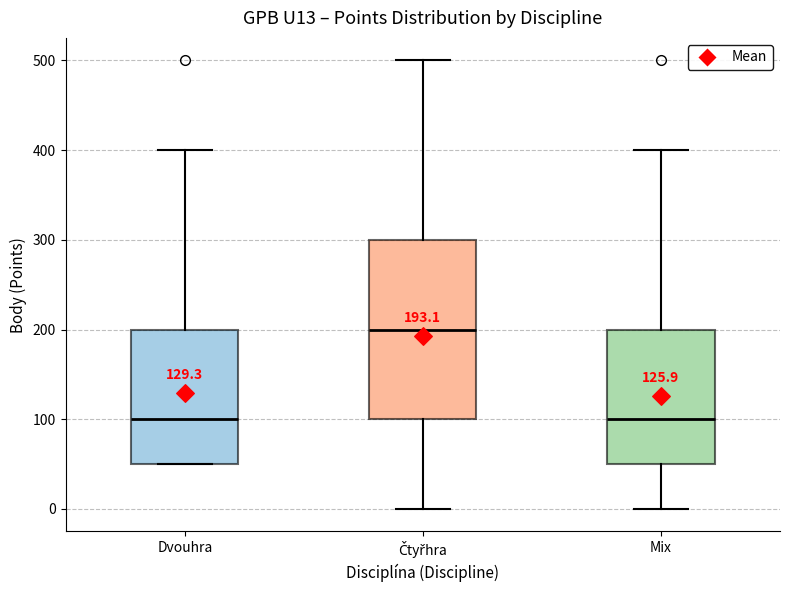

Comparing the boxes themselves (not the whiskers), which one is the tallest?

Čtyřhra